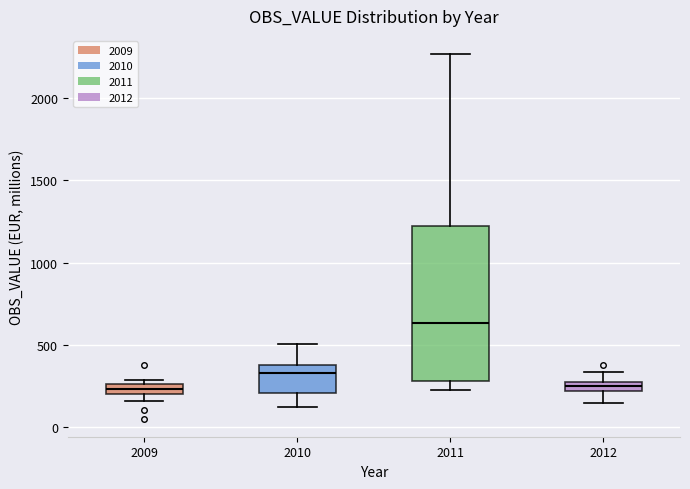

Where is the upper edge of the box at x = 2012 on the y-axis? The values are not printed on the chart, so give them approximately, as read against the axis.

250